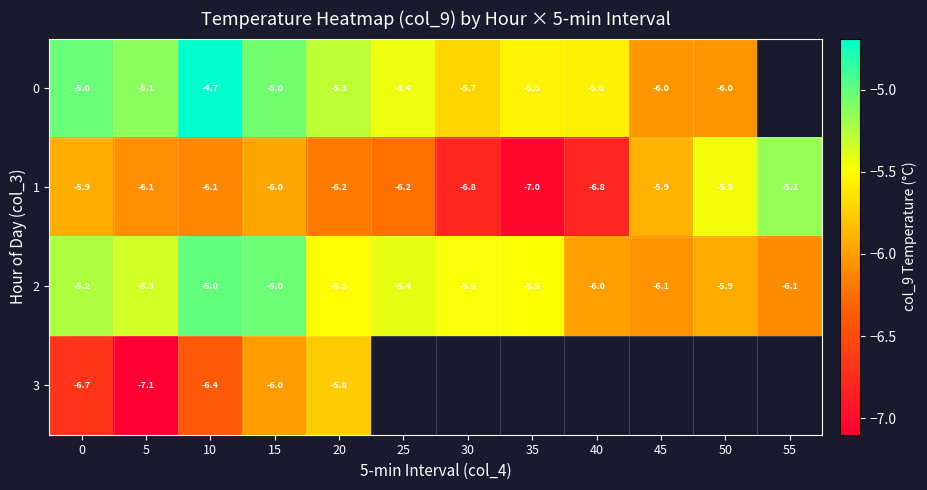

How many distinct data groups are displayed?

4